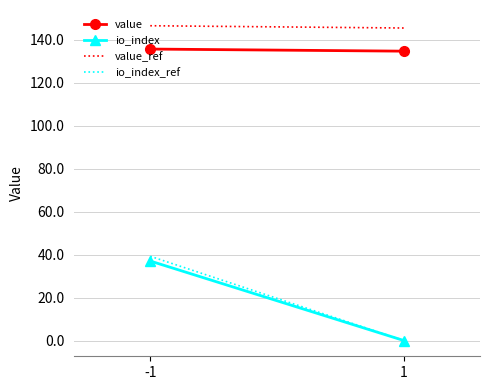

The value of value_ref at 1 is 145.4. True or false?

True